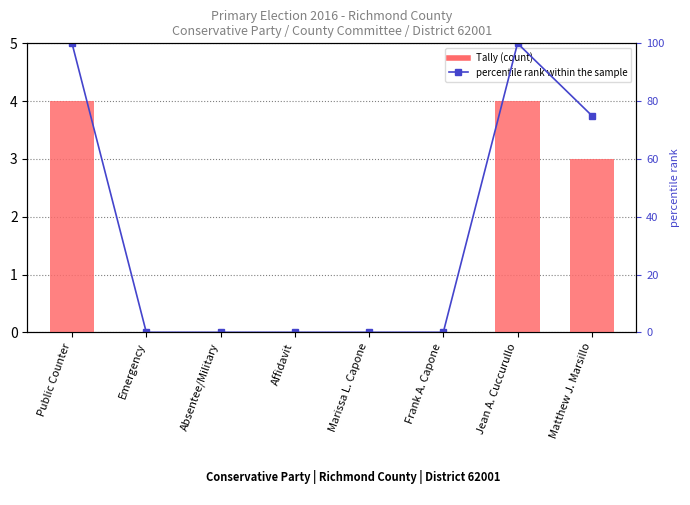

The Tally series shows 6 at Public Counter. True or false?

False